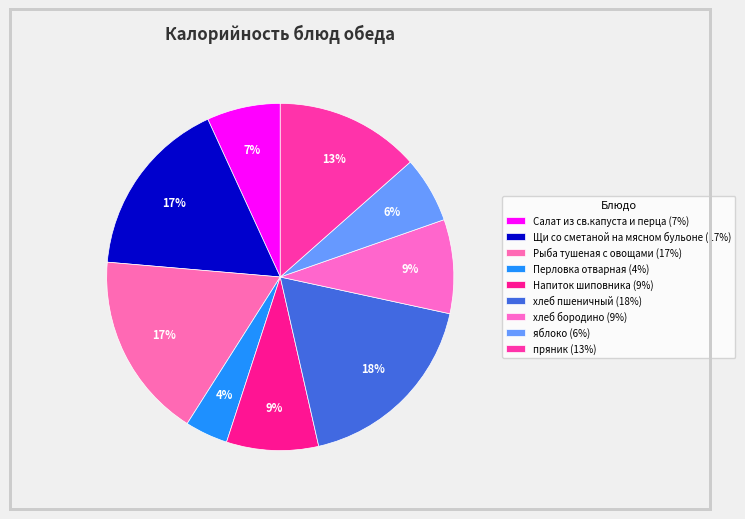

Which category has the biggest portion of the pie?

хлеб пшеничный